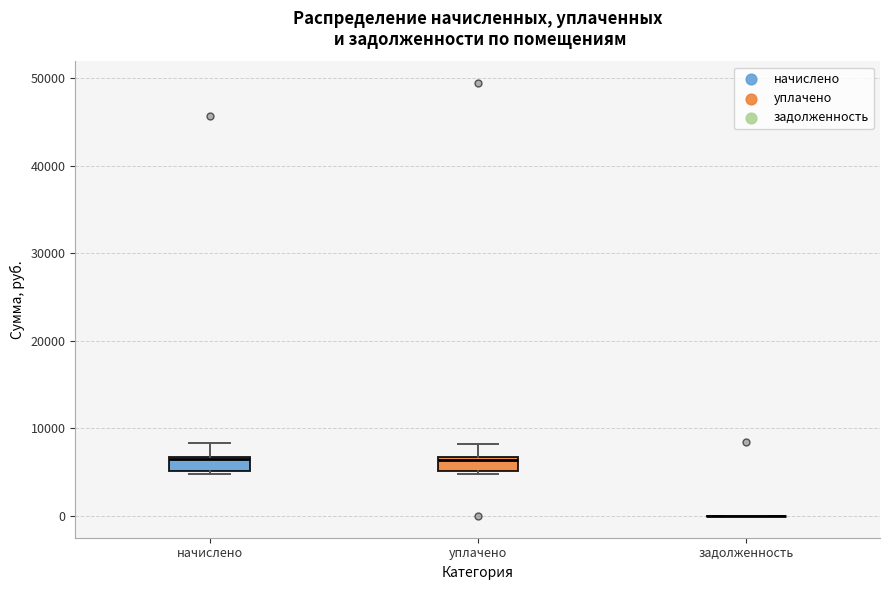

Reading left to right, read every box against the y-axis: the position of its median line, the range the box covers, and the ends of its whiskers. The values are not printed on the chart, so give them approximately, as read against the axis.

начислено: median 6000, box 5000 to 7000, whiskers 5000 (just below the box's lower edge) to 8000
уплачено: median 6000, box 5000 to 7000, whiskers 5000 (just below the box's lower edge) to 8000
задолженность: box collapsed to a line at 0, whiskers 0 to 0